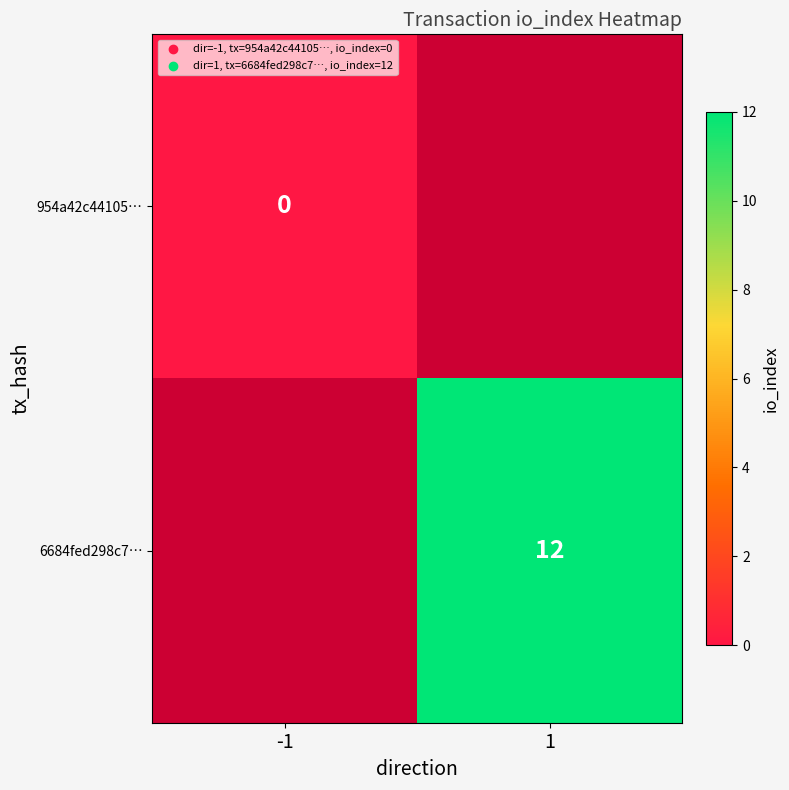

True or false: 6684fed298c7… has a value of 5 at 1.

False